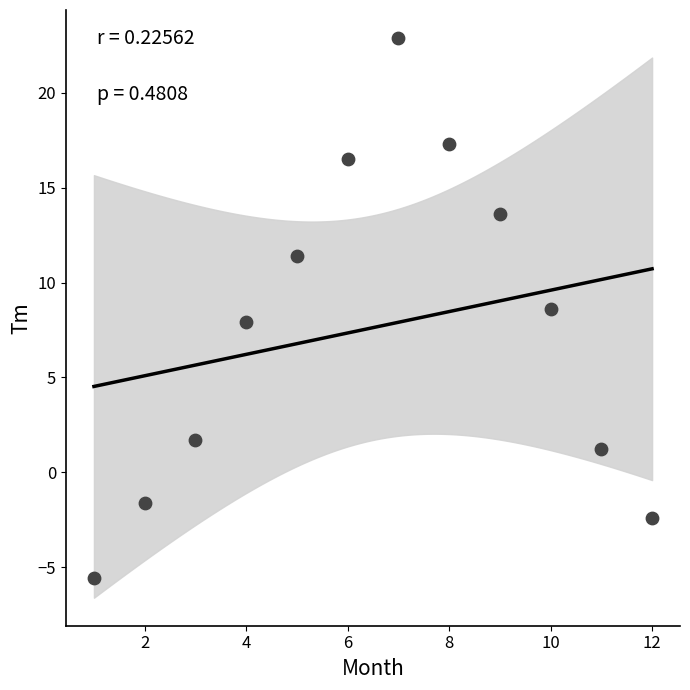

What is the range of X values (max minus min)?

11.0